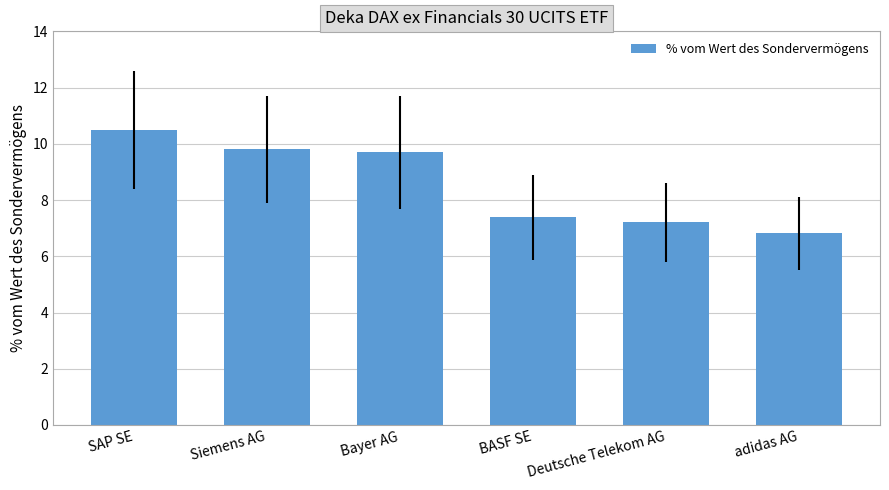

What is the change in value from SAP SE to Siemens AG?

-0.7